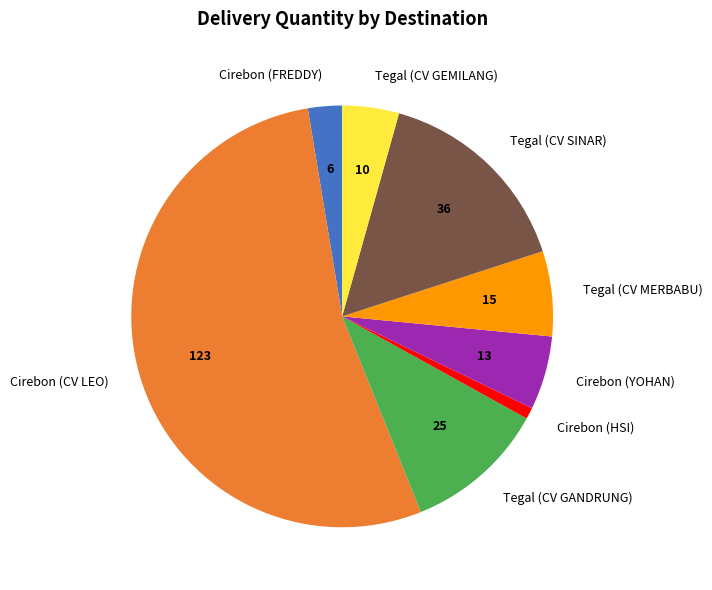

What is the smallest slice in the pie chart?

Cirebon (HSI)